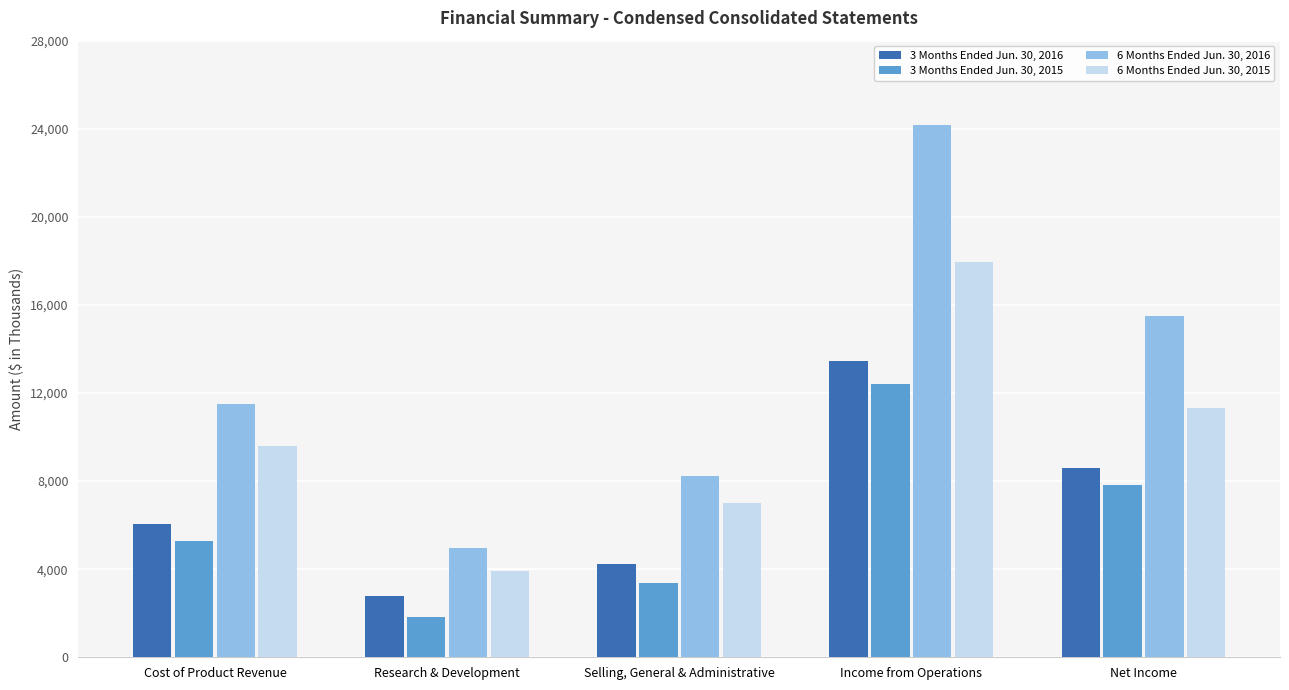

At which label does 6 Months Ended Jun. 30, 2015 reach its minimum?

Research & Development